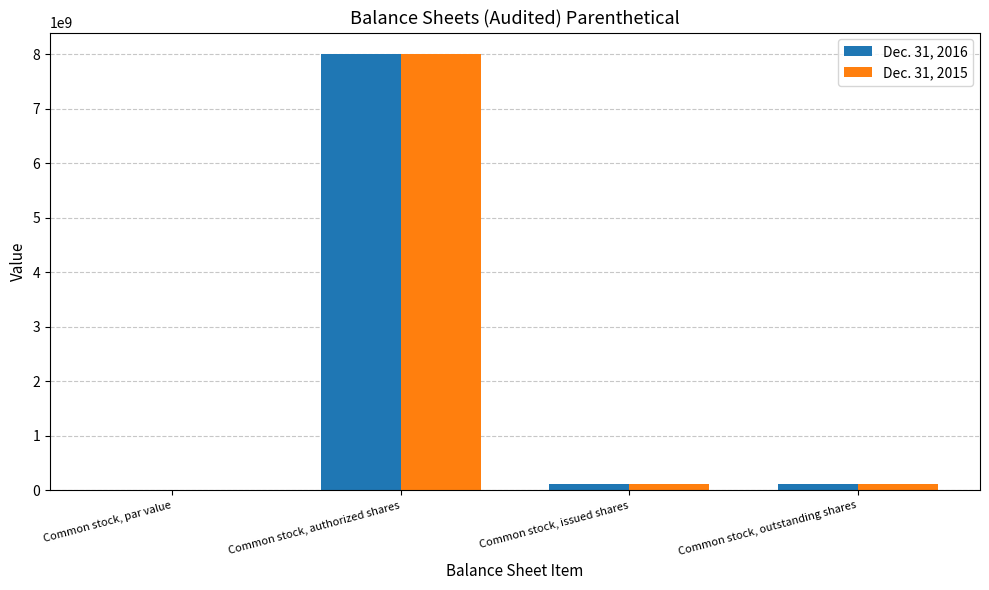

What is the sum of all Dec. 31, 2015 values?

8226811502.0